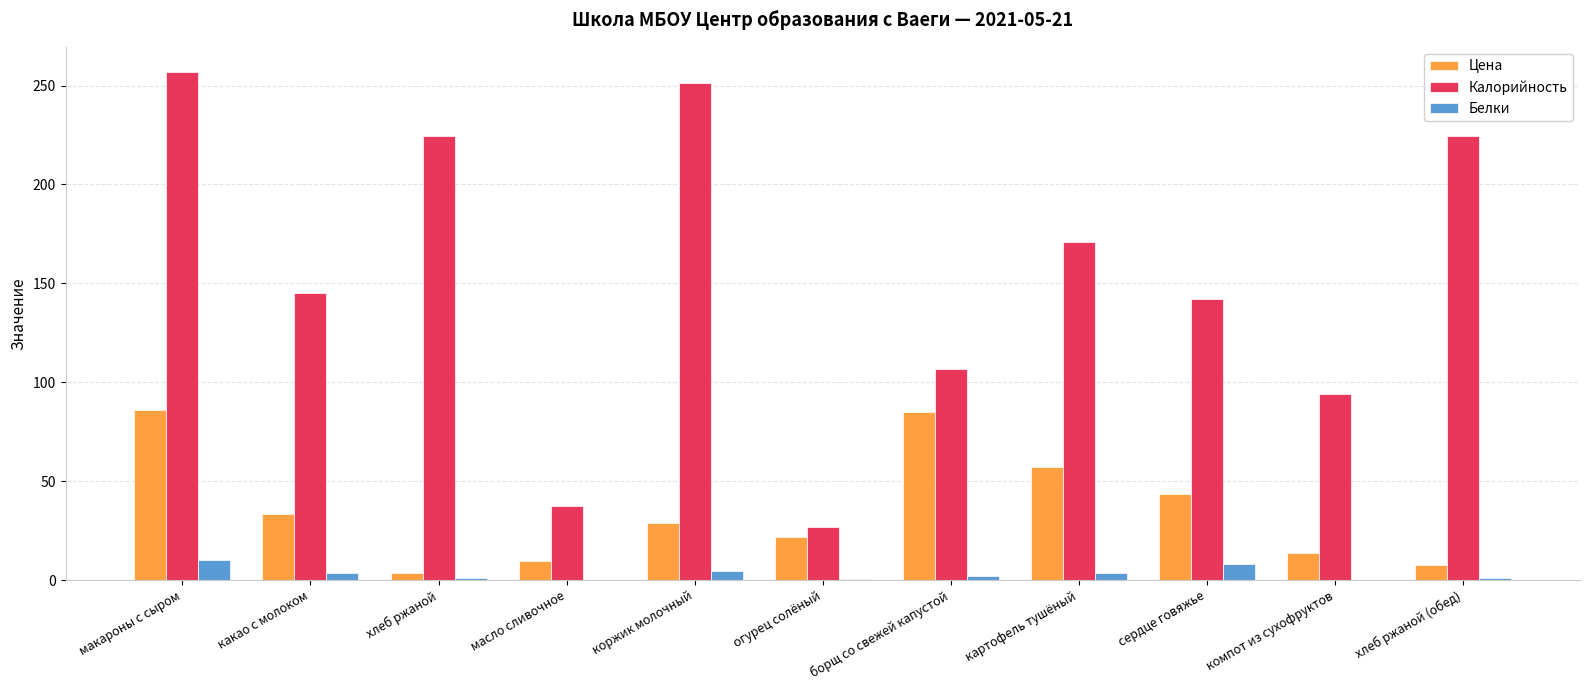

Is the value of Белки at борщ со свежей капустой greater than the value of Калорийность at борщ со свежей капустой?

No